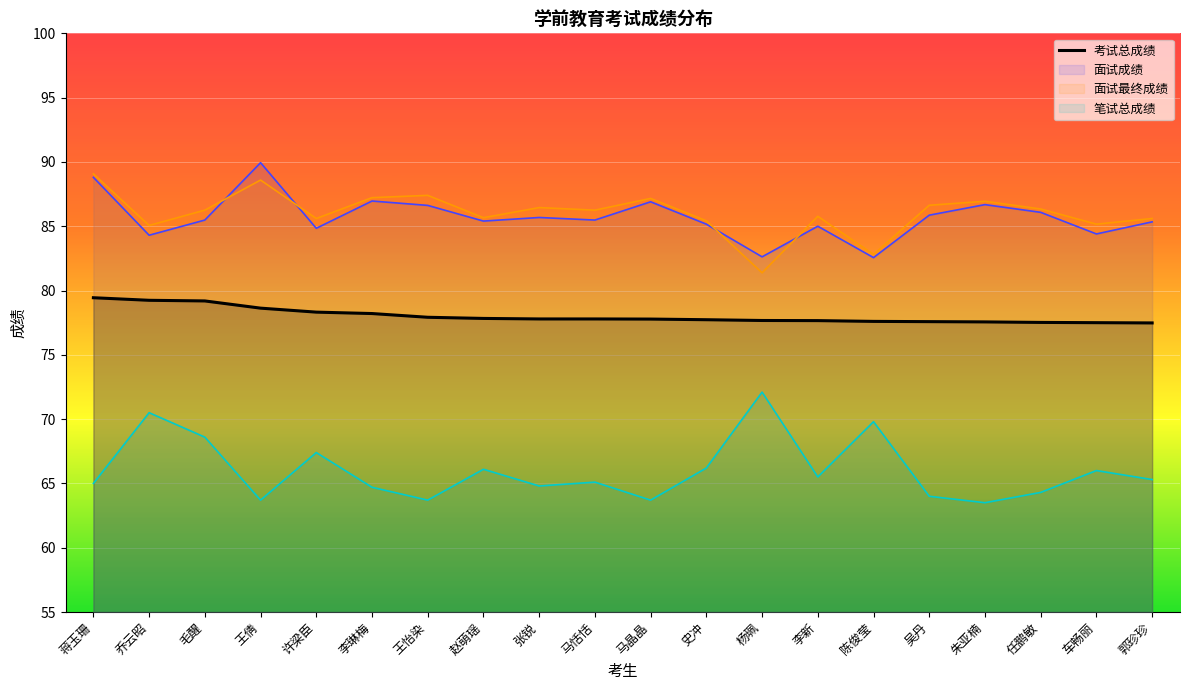

Reading left to right, list all the values displayed in this chart.

蒋玉珊=79.4	乔云昭=79.2	毛醒=79.2	王倩=78.6	许梁臣=78.3	李琳梅=78.2	王怡染=77.9	赵萌瑶=77.8	张锐=77.8	马恬恬=77.8	马晶晶=77.8	史冲=77.7	杨珮=77.7	李新=77.7	陈俊莹=77.6	吴丹=77.6	朱亚楠=77.6	任鹏敏=77.5	车畅丽=77.5	郭珍珍=77.5